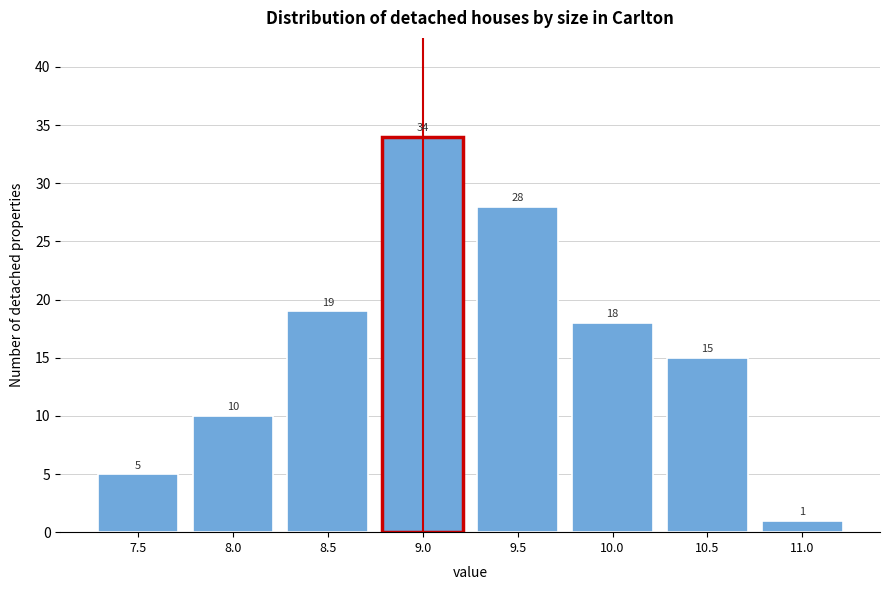

Reading left to right, transcribe all the data shown in this chart.

7.5=5	8.0=10	8.5=19	9.0=34	9.5=28	10.0=18	10.5=15	11.0=1